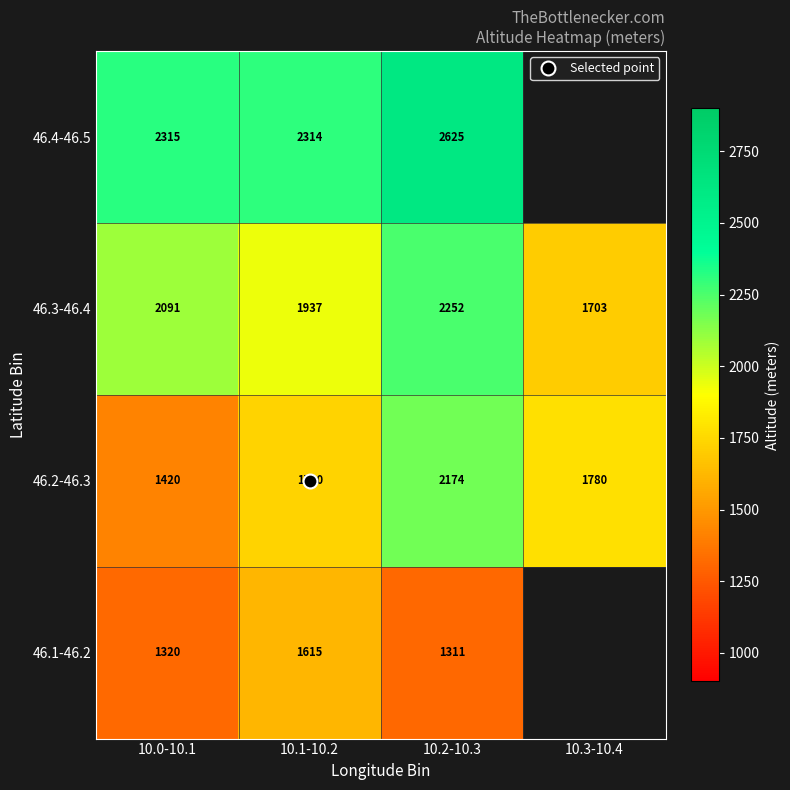

Is it true that 46.2-46.3 equals 818.5 at 10.0-10.1?

False